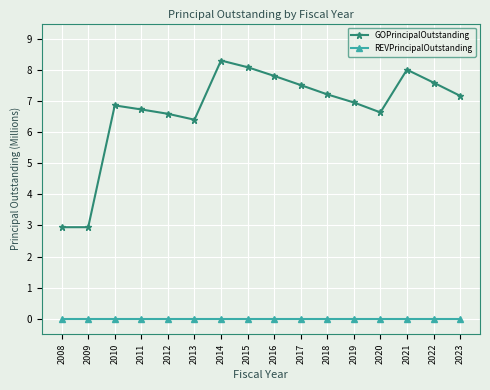

How many lines are shown in the chart?

2